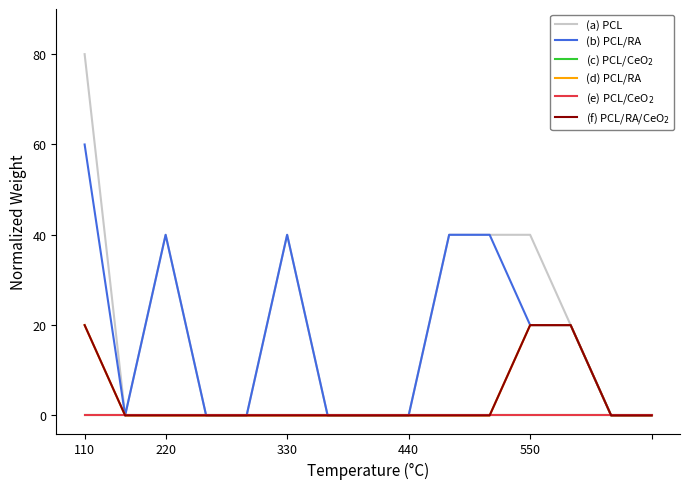

Is this an area chart (filled region under the line)?

No